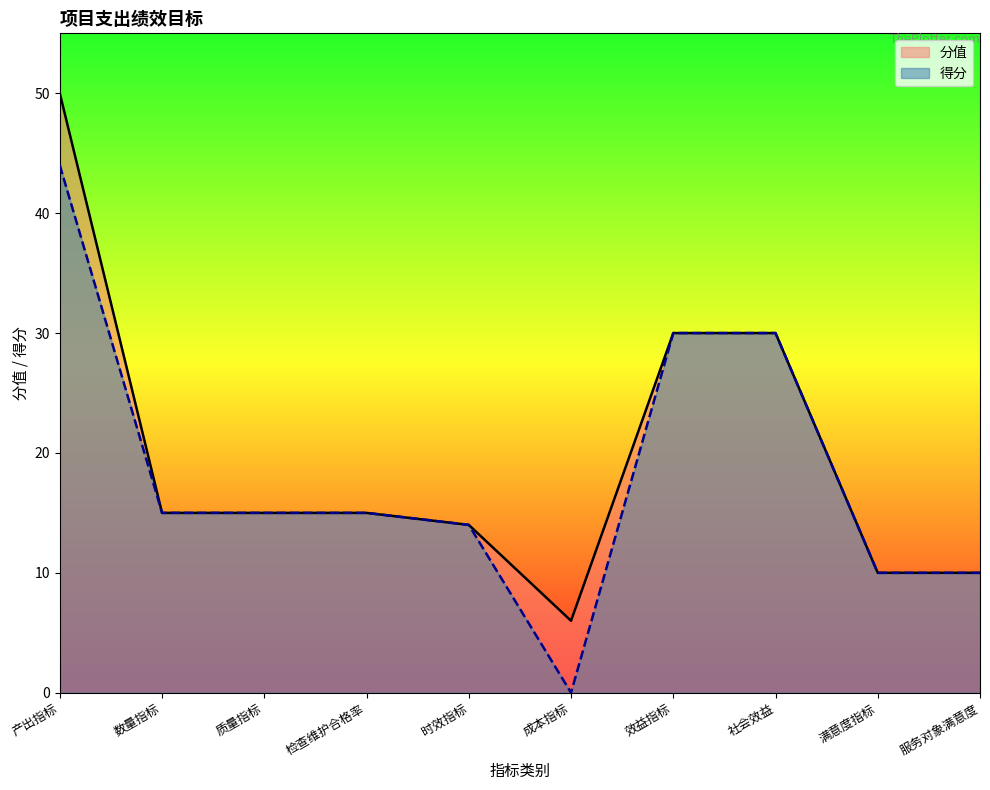

How many lines are shown in the chart?

2